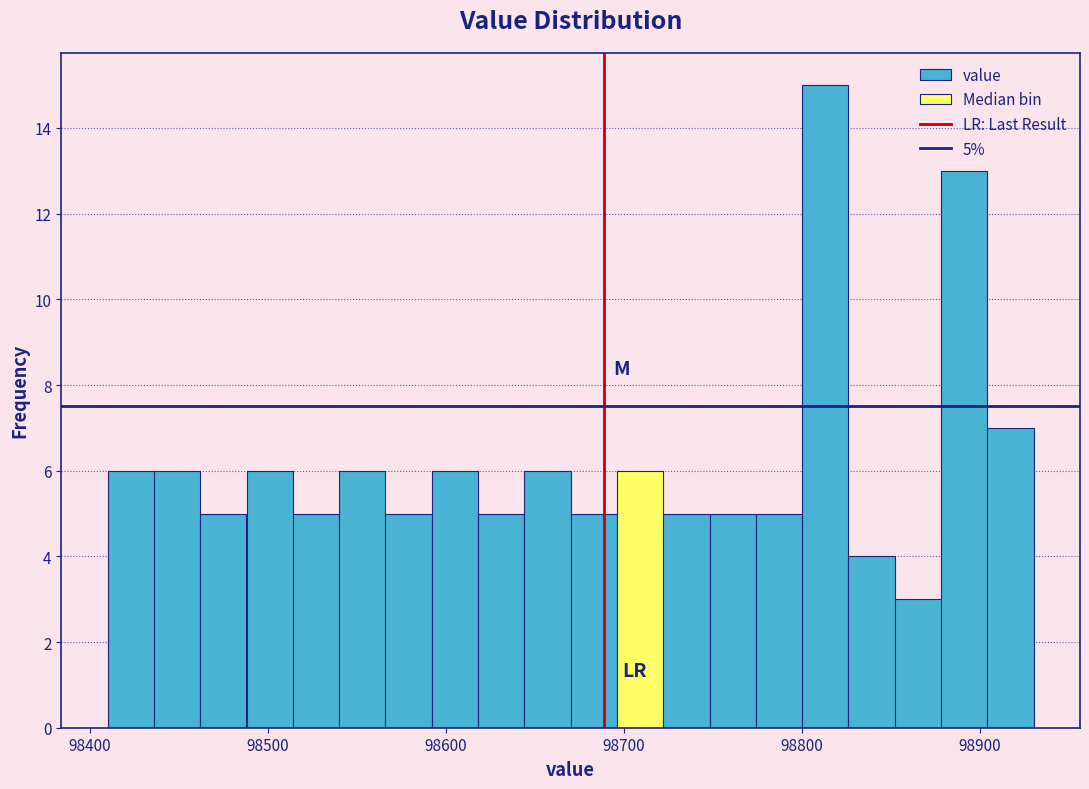

Read against the x-axis, roughly where is the centre of the tallest bar?

98810